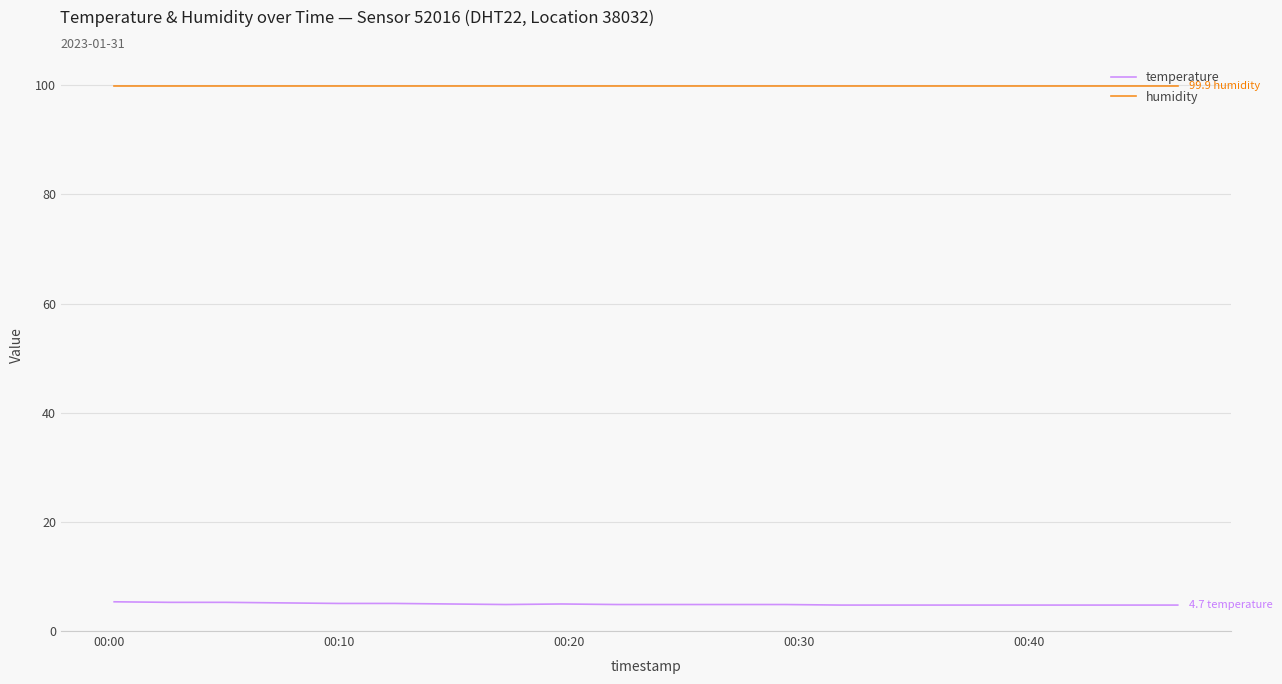

What is the difference between the maximum and minimum values in the temperature series?

0.6